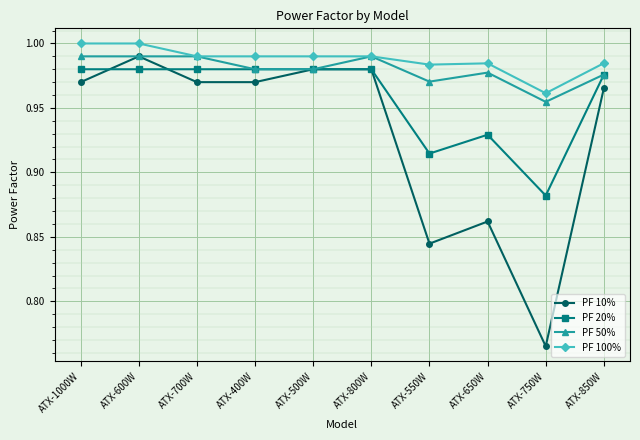

Is the value of PF 100% at ATX-800W greater than the value of PF 10% at ATX-500W?

Yes